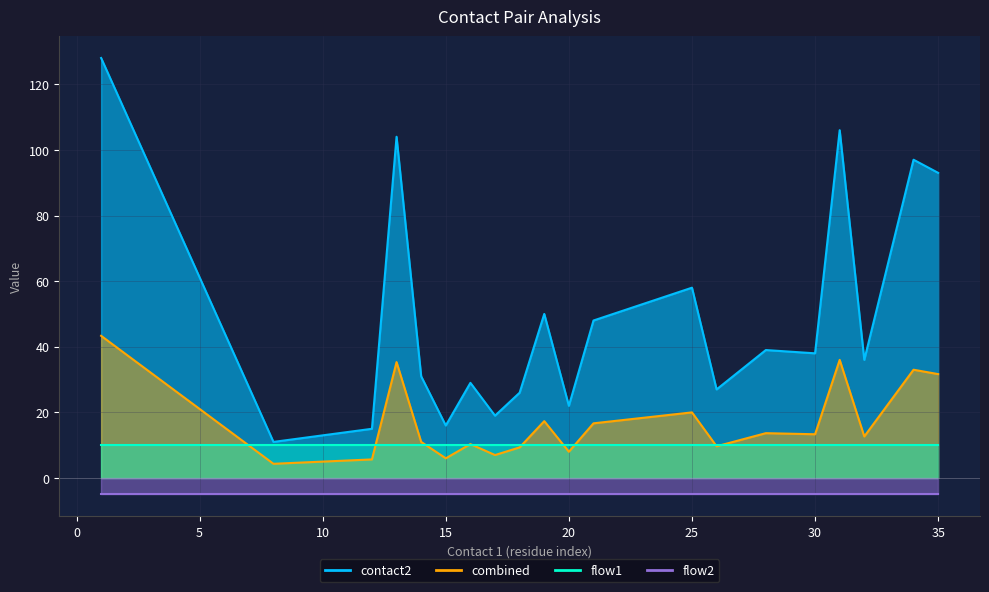

Which series changed the most between 18 and 28?

contact2